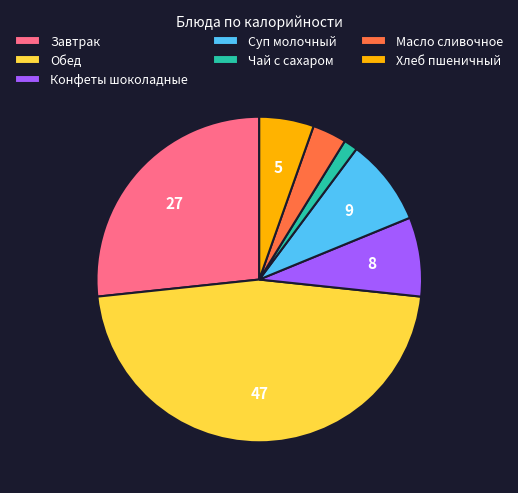

Does any single category account for the majority?

No